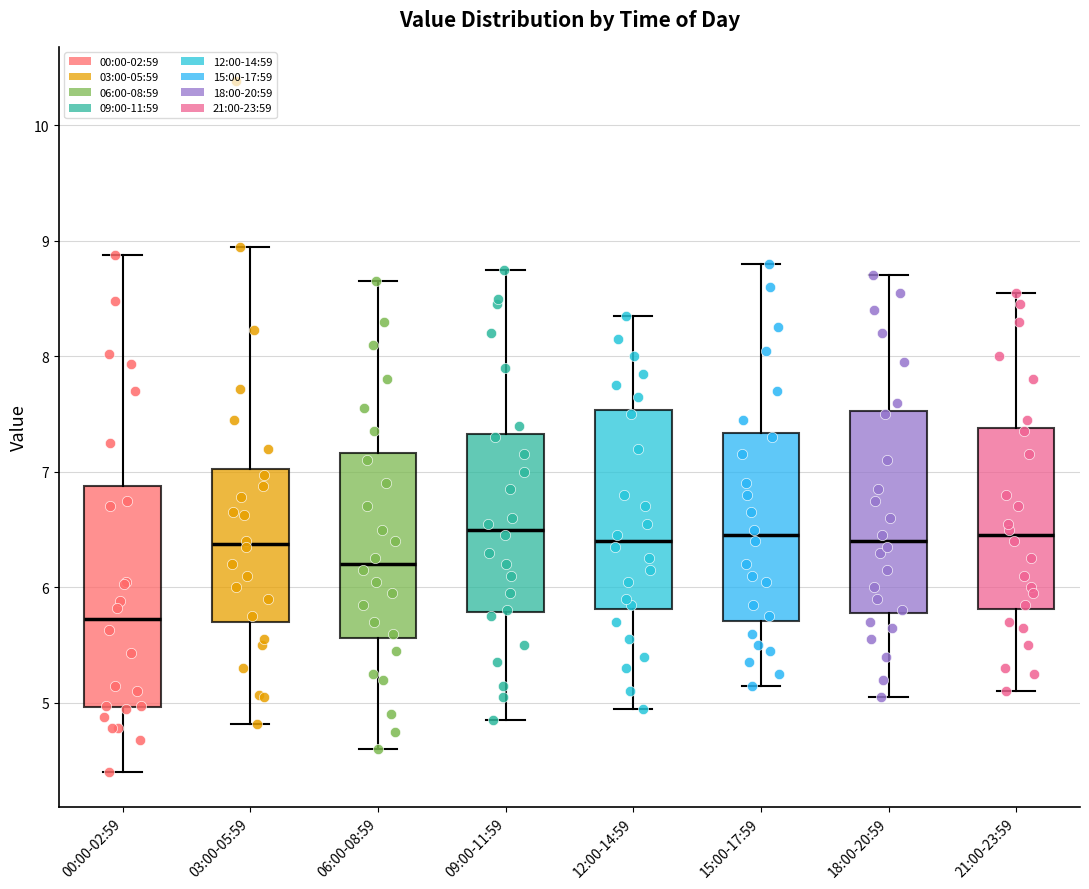

Where is the upper edge of the box for 12:00-14:59 on the y-axis? The values are not printed on the chart, so give them approximately, as read against the axis.

7.5